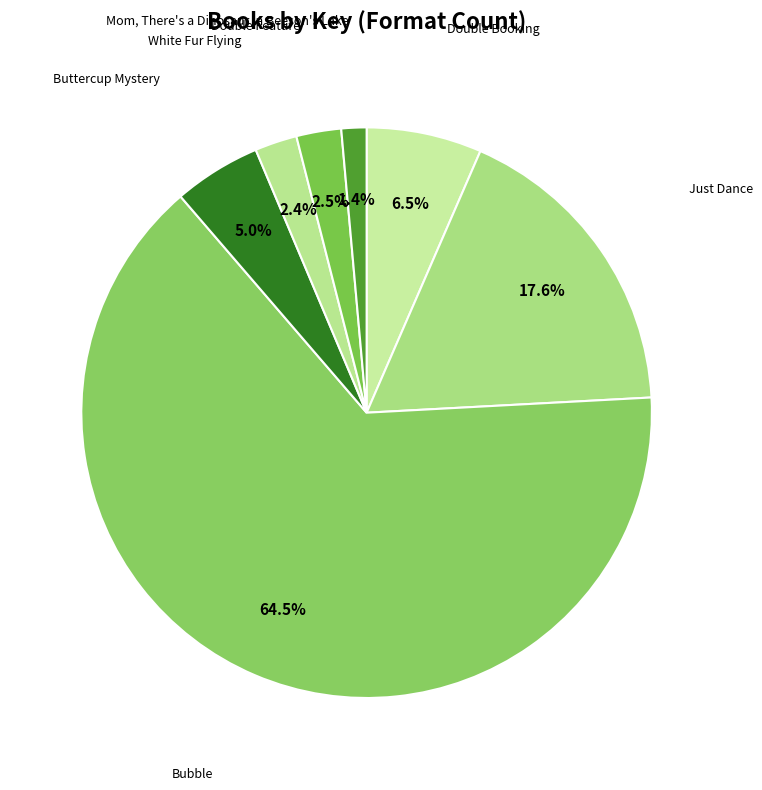

How many slices are in this pie chart?

7